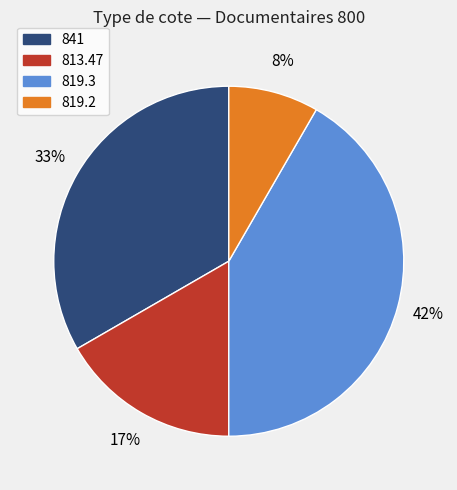

To the nearest percent, what is the average slice percentage?

25%